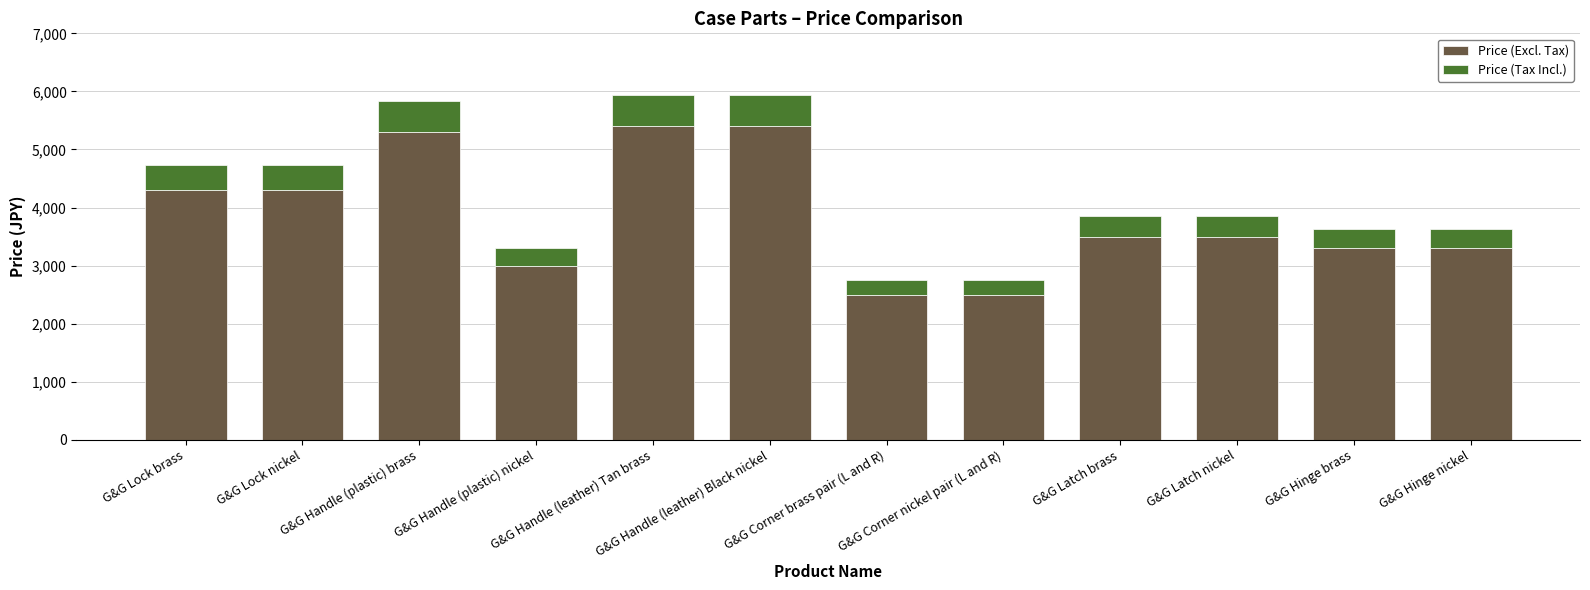

What is the lowest value of the Price (Excl. Tax) series?

2500